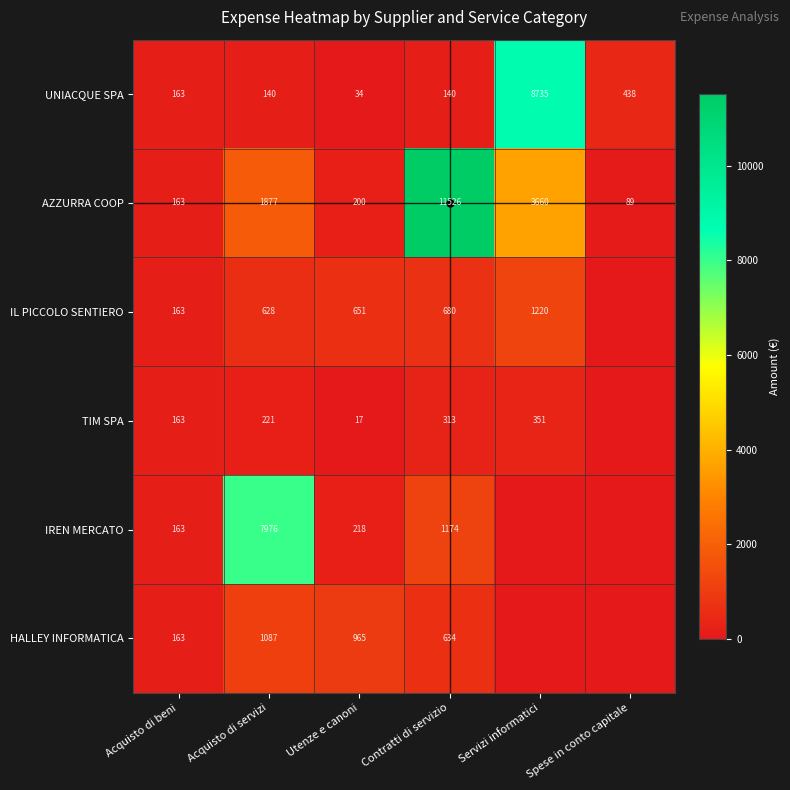

Where is UNIACQUE SPA nearest to the value 4384?

Spese in conto capitale